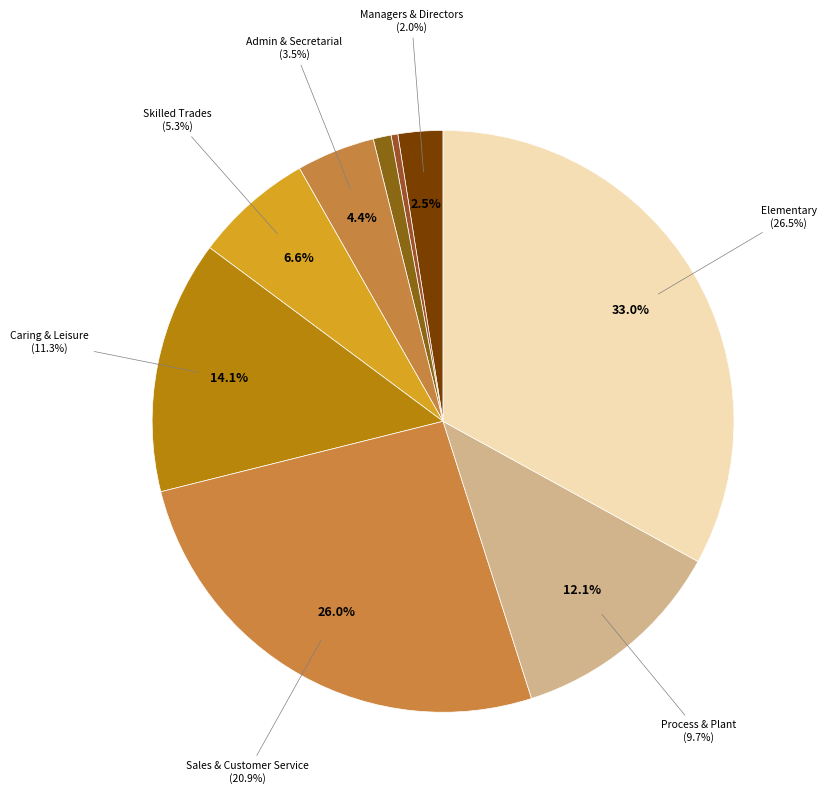

What portion of the pie excludes CARING, LEISURE AND OTHER SERVICE OCCUPATIONS?

85.9%